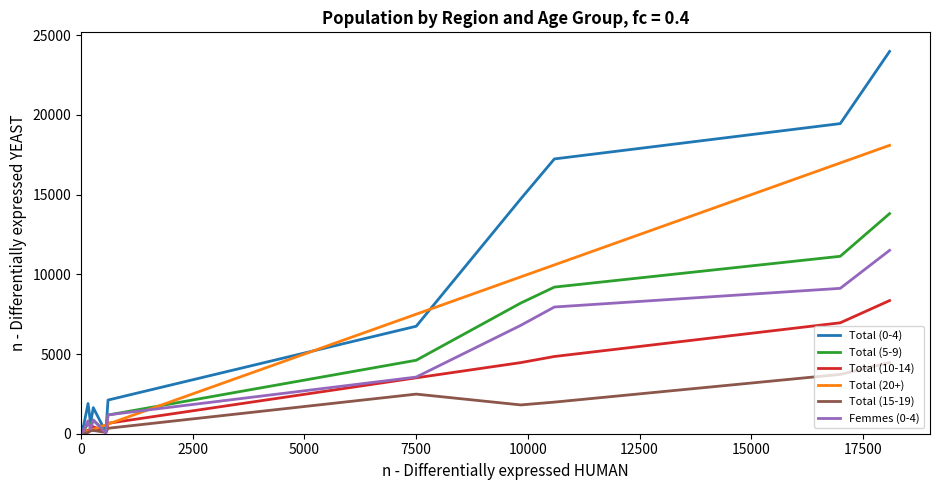

Which series has the largest total across all categories?

Total (0-4)